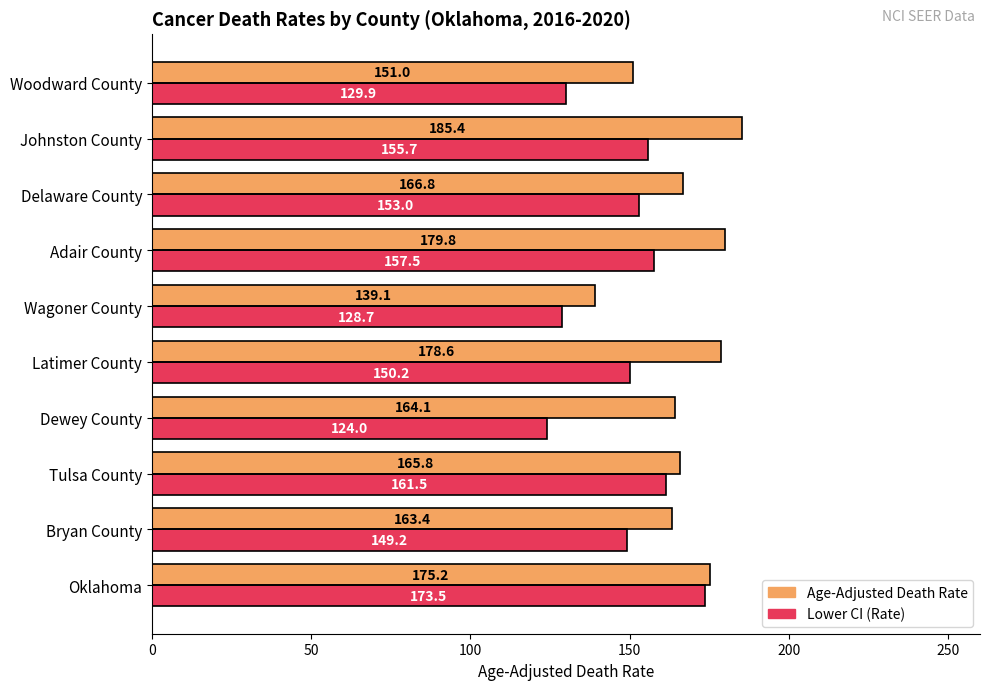

Which category has the highest value across all series?

Johnston County